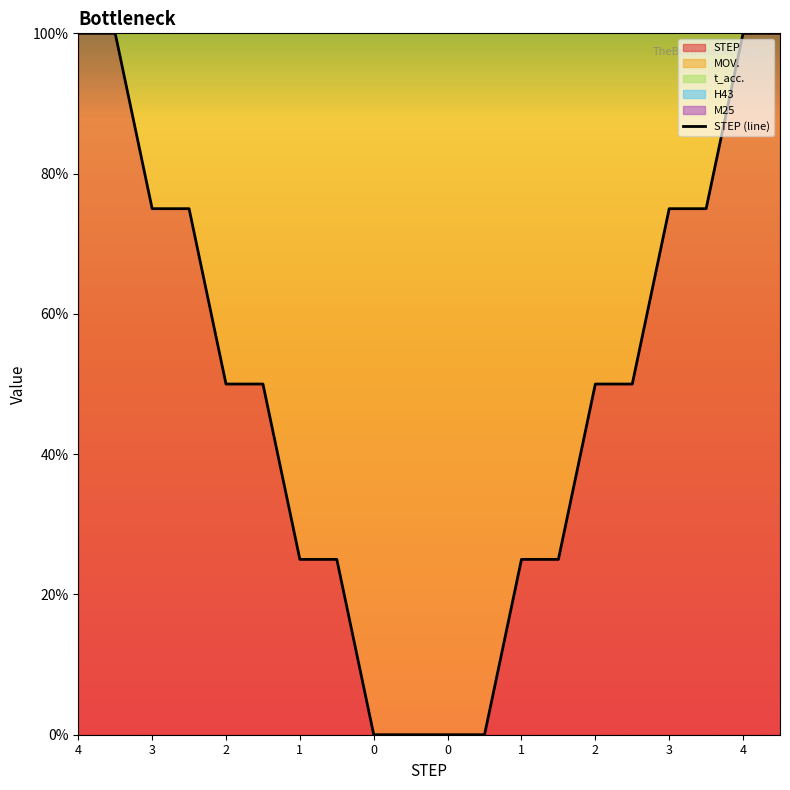

What is the value of the 17th point from the left?

75